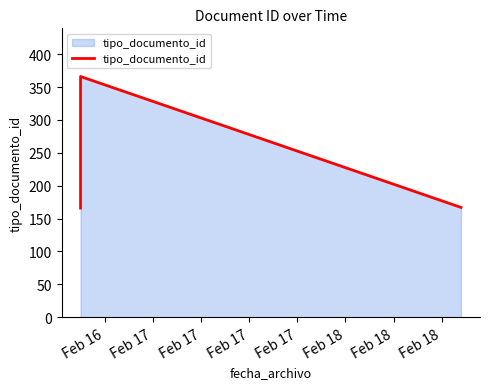

What is the difference between the maximum and second lowest values?

199